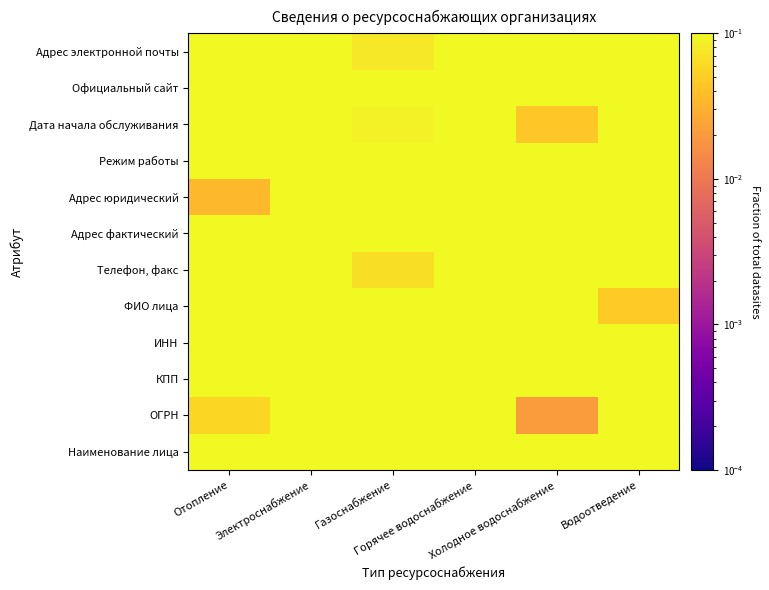

Reading left to right, what are all the values shown in this chart?

Наименование лица: Отопление=0.4	Электроснабжение=1.0	Газоснабжение=0.7	Горячее водоснабжение=0.6	Холодное водоснабжение=0.2	Водоотведение=0.2
ОГРН: Отопление=0.1	Электроснабжение=0.9	Газоснабжение=0.6	Горячее водоснабжение=0.7	Холодное водоснабжение=0.0	Водоотведение=1.0
КПП: Отопление=0.8	Электроснабжение=0.2	Газоснабжение=0.2	Горячее водоснабжение=0.2	Холодное водоснабжение=0.3	Водоотведение=0.5
ИНН: Отопление=0.4	Электроснабжение=0.3	Газоснабжение=0.6	Горячее водоснабжение=0.1	Холодное водоснабжение=0.3	Водоотведение=0.4
ФИО лица: Отопление=0.5	Электроснабжение=0.8	Газоснабжение=0.2	Горячее водоснабжение=0.5	Холодное водоснабжение=0.6	Водоотведение=0.0
Телефон, факс: Отопление=0.6	Электроснабжение=0.2	Газоснабжение=0.1	Горячее водоснабжение=0.9	Холодное водоснабжение=1.0	Водоотведение=0.8
Адрес фактический: Отопление=0.3	Электроснабжение=0.1	Газоснабжение=0.7	Горячее водоснабжение=0.4	Холодное водоснабжение=0.1	Водоотведение=0.5
Адрес юридический: Отопление=0.0	Электроснабжение=0.9	Газоснабжение=0.3	Горячее водоснабжение=0.7	Холодное водоснабжение=0.3	Водоотведение=0.5
Режим работы: Отопление=0.5	Электроснабжение=0.2	Газоснабжение=1.0	Горячее водоснабжение=0.8	Холодное водоснабжение=0.9	Водоотведение=0.9
Дата начала обслуживания: Отопление=0.6	Электроснабжение=0.9	Газоснабжение=0.1	Горячее водоснабжение=0.2	Холодное водоснабжение=0.0	Водоотведение=0.3
Официальный сайт: Отопление=0.4	Электроснабжение=0.3	Газоснабжение=0.8	Горячее водоснабжение=0.4	Холодное водоснабжение=0.3	Водоотведение=0.5
Адрес электронной почты: Отопление=0.1	Электроснабжение=0.8	Газоснабжение=0.1	Горячее водоснабжение=1.0	Холодное водоснабжение=0.8	Водоотведение=0.2